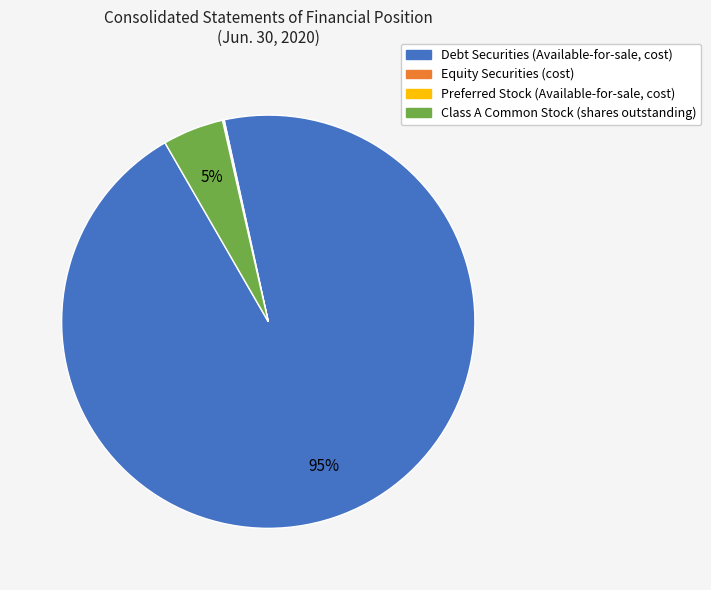

Which category has the biggest portion of the pie?

Debt Securities (Available-for-sale, cost)